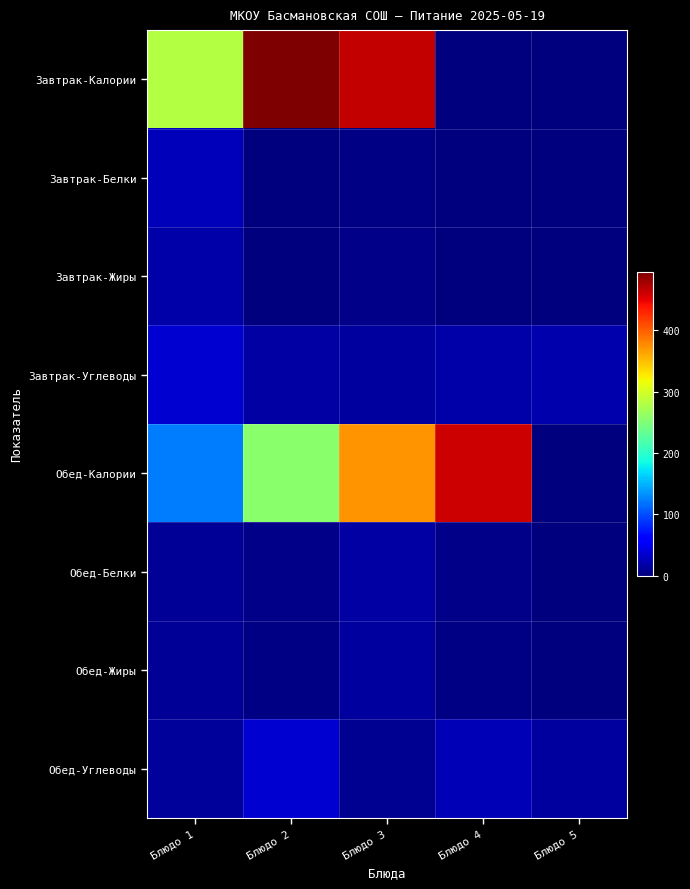

Which category has the lowest value across all series?

Блюдо 4